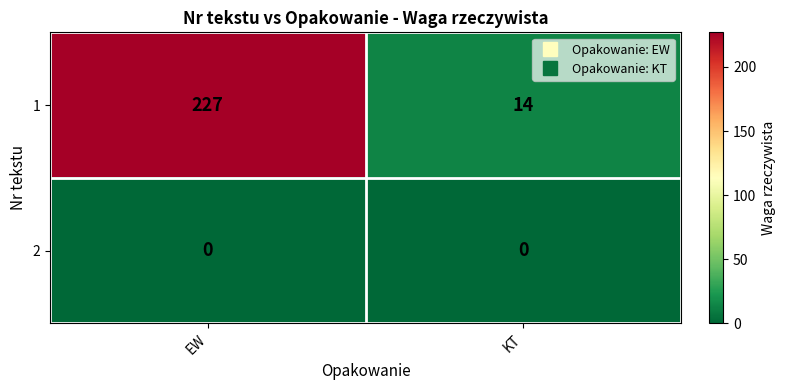

At how many categories does at least one series exceed 84?

1